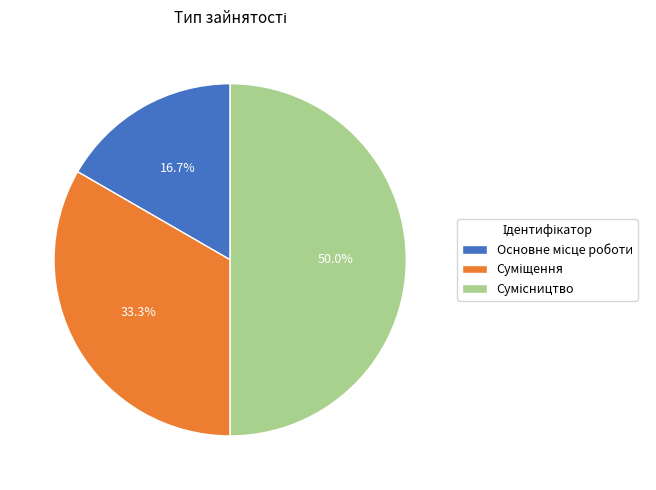

To the nearest percent, what is the average slice percentage?

33%